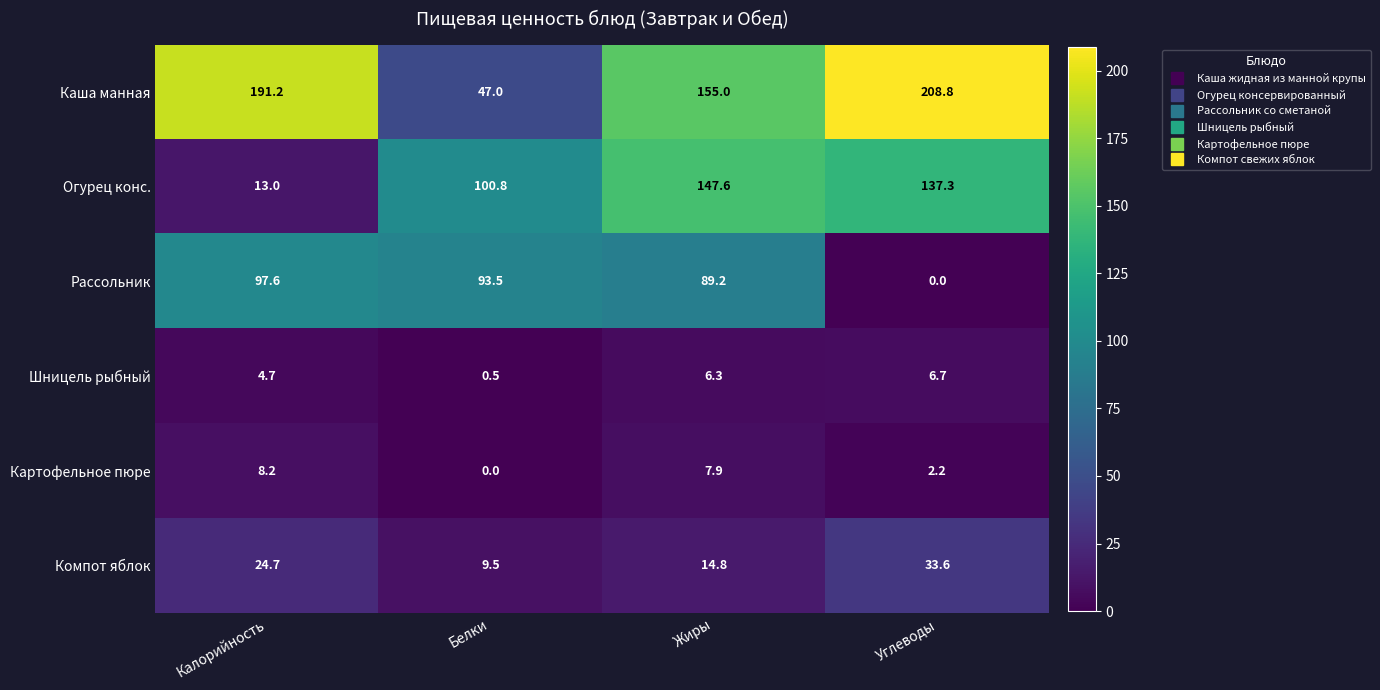

Reading left to right, transcribe all the data shown in this chart.

Каша манная: 191.2	47.0	155.0	208.8
Огурец конс.: 13.0	100.8	147.6	137.3
Рассольник: 97.6	93.5	89.2	0.0
Шницель рыбный: 4.7	0.5	6.3	6.7
Картофельное пюре: 8.2	0.0	7.9	2.2
Компот яблок: 24.7	9.5	14.8	33.6